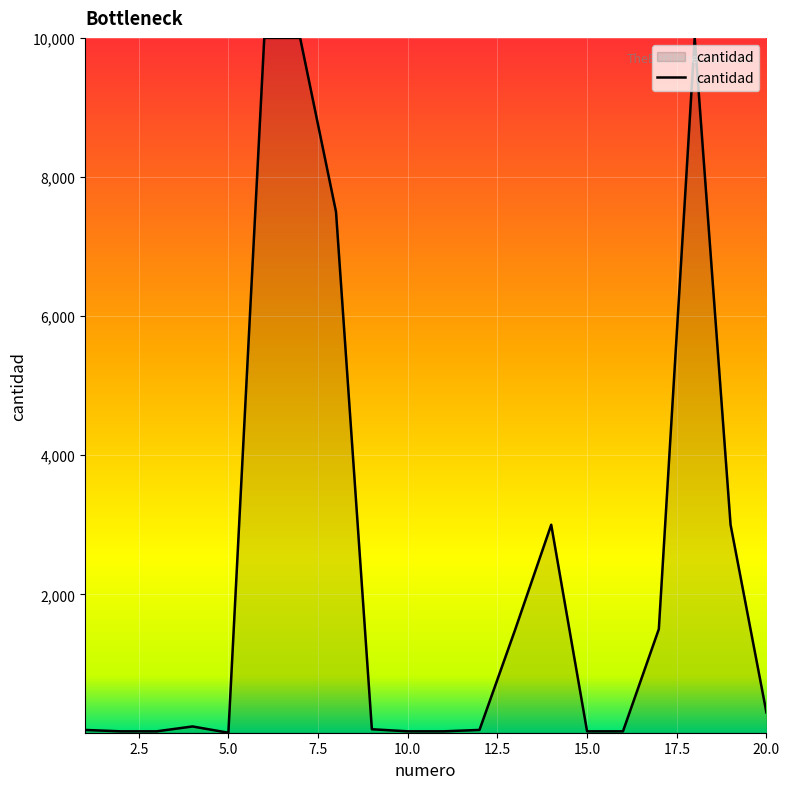

What is the greatest value displayed?

10000